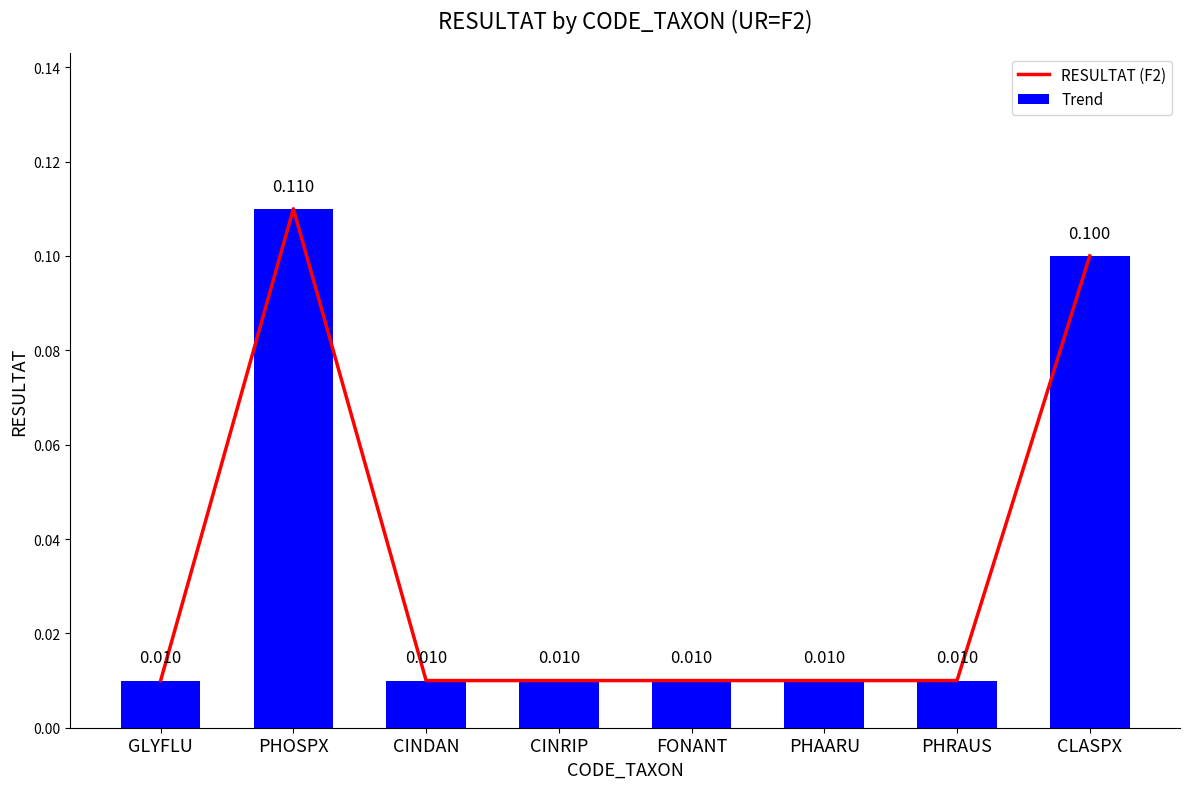

What is the maximum value shown in the chart?

0.1